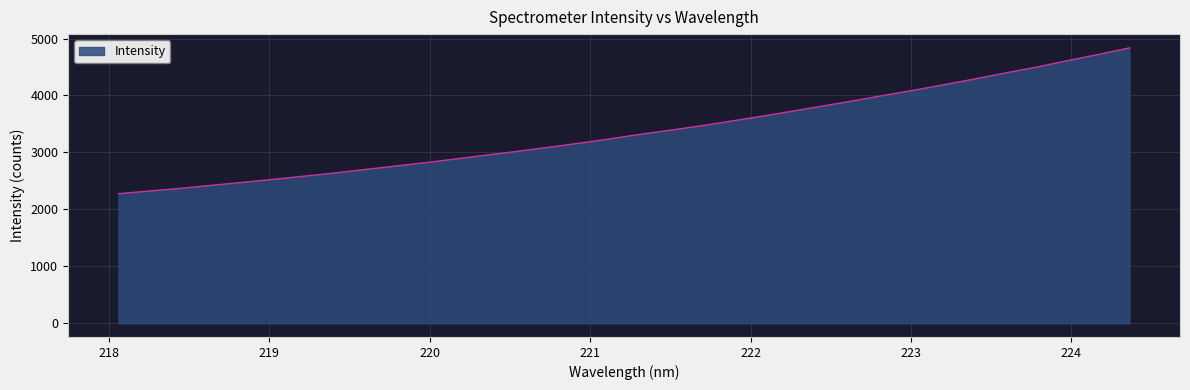

What is the average value?

3373.1